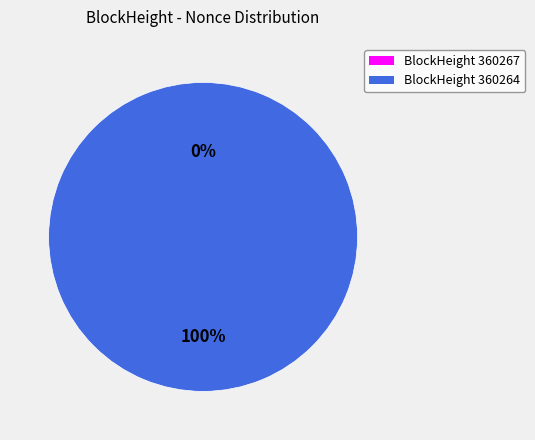

To the nearest percent, what is the combined percentage of 360267 and 360264?

100%